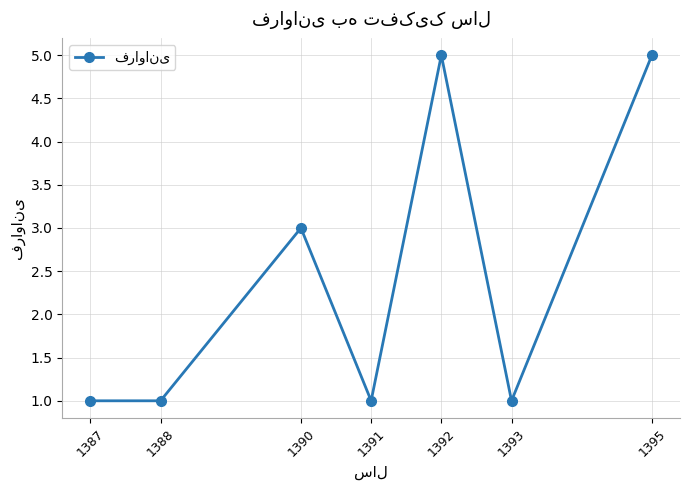

True or false: there are more than 0 points higher than both neighbors.

True